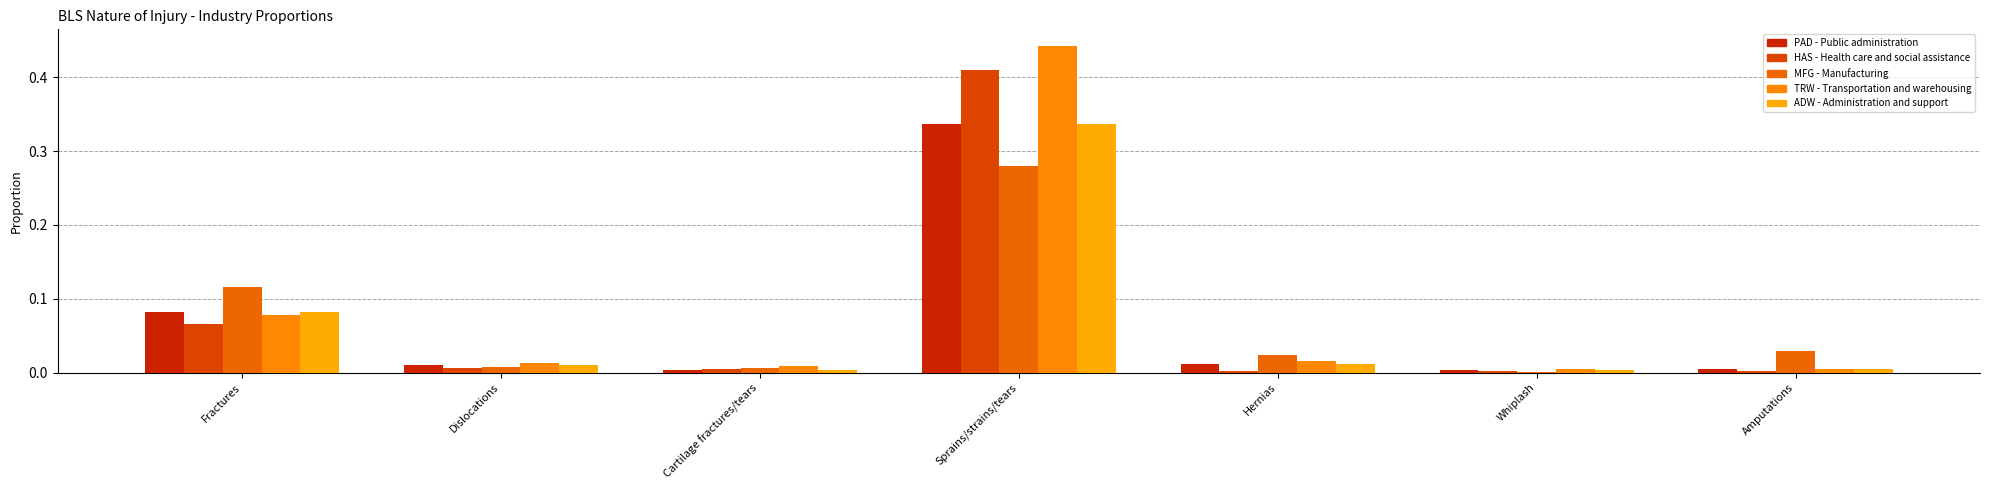

What is the sum of all TRW - Transportation and warehousing values?

0.6